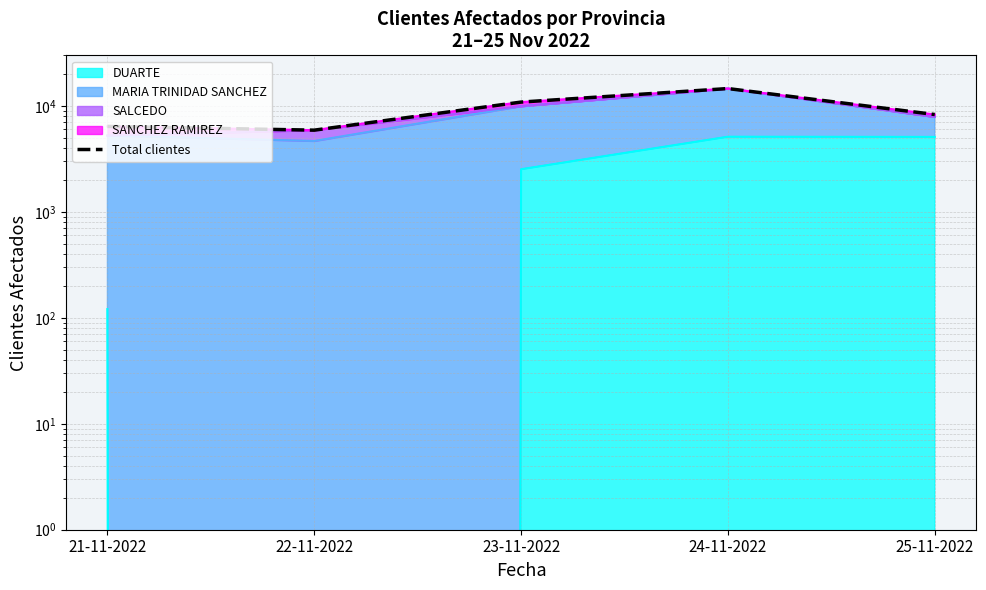

Reading right to left, transcribe all the data shown in this chart.

25-11-2022=8291	24-11-2022=14576	23-11-2022=10864	22-11-2022=5901	21-11-2022=6403